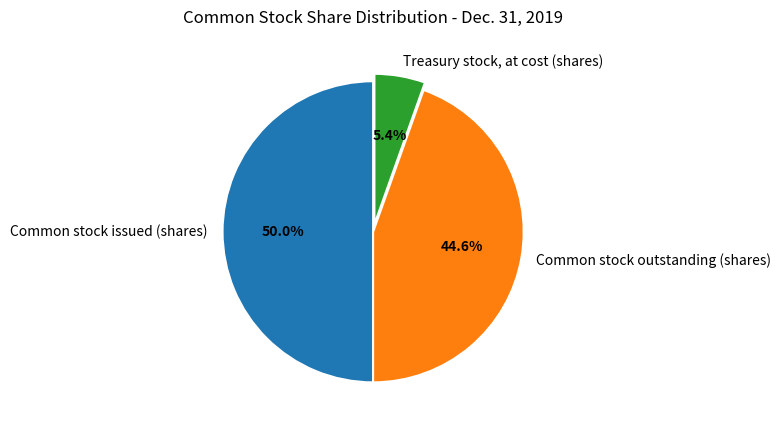

Combined, what portion of the pie is Common stock issued (shares) and Treasury stock, at cost (shares)?

55.4%